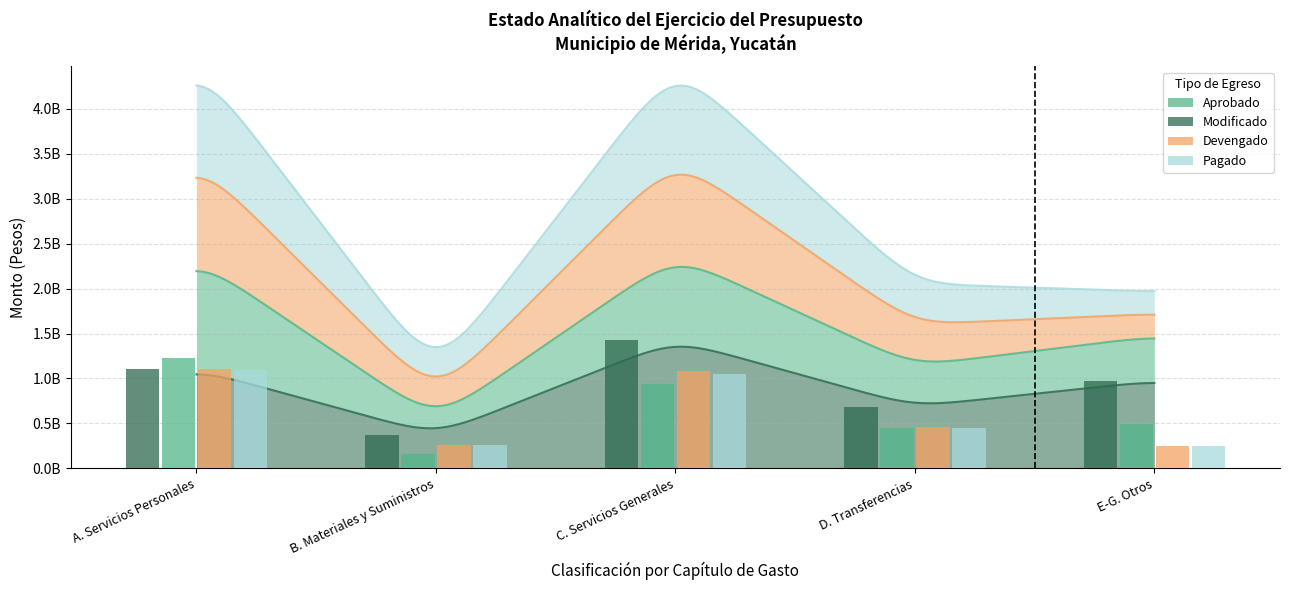

At which label does Aprobado first exceed 497816014?

A. Servicios Personales